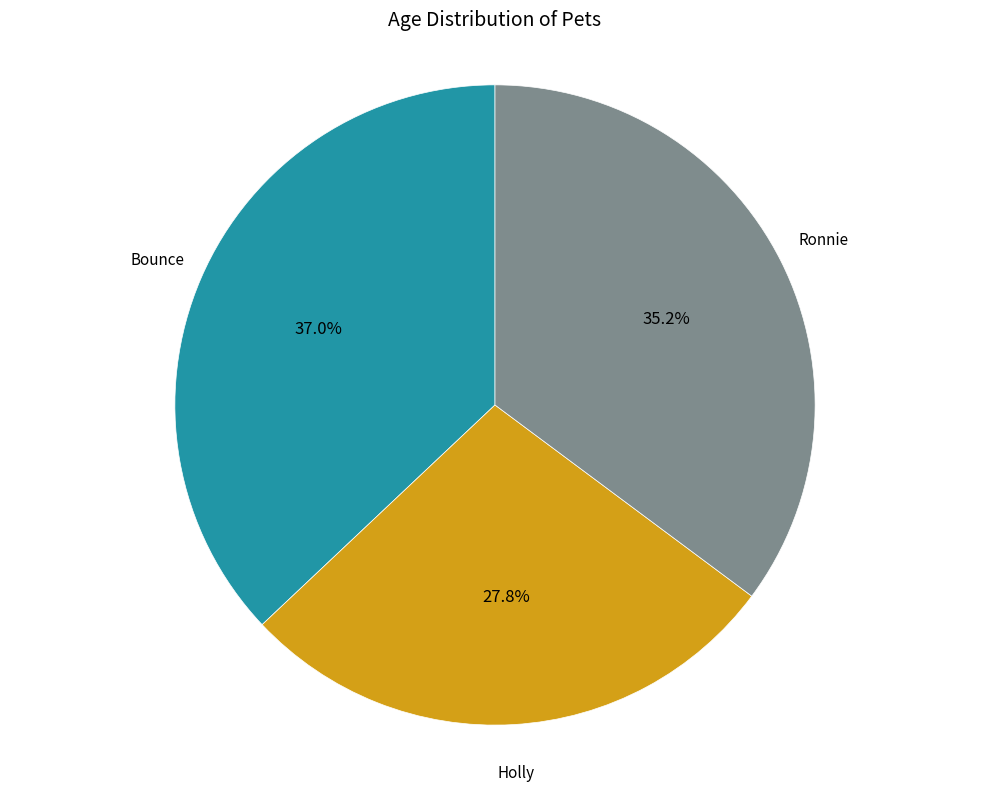

Does any single category account for the majority?

No